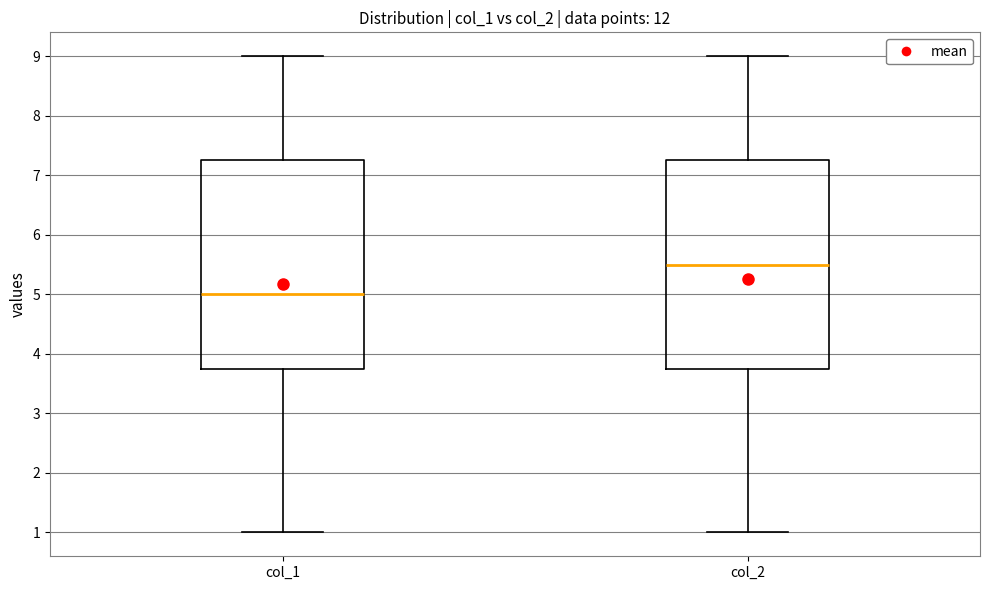

Reading left to right, transcribe this box plot: for each box, give where its median line is, the range the box spans, and where its two whiskers end, as read against the y-axis. The values are not printed on the chart, so give them approximately, as read against the axis.

col_1: median 5.0, box 3.8 to 7.3, whiskers 1.0 to 9.0
col_2: median 5.5, box 3.8 to 7.3, whiskers 1.0 to 9.0